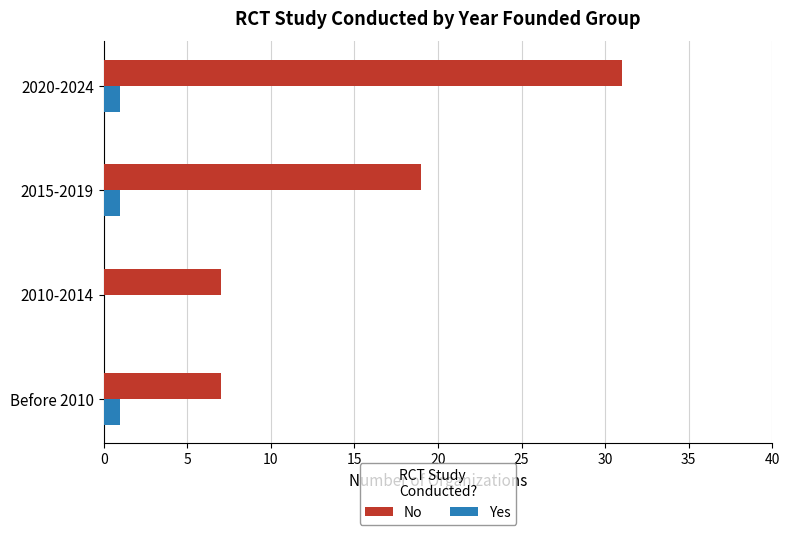

Which category has the highest value across all series?

2020-2024